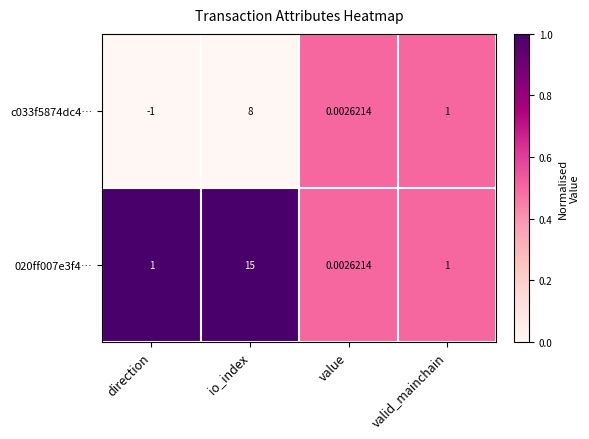

List the series in order of their overall mean, highest first.

020ff007e3f4…, c033f5874dc4…